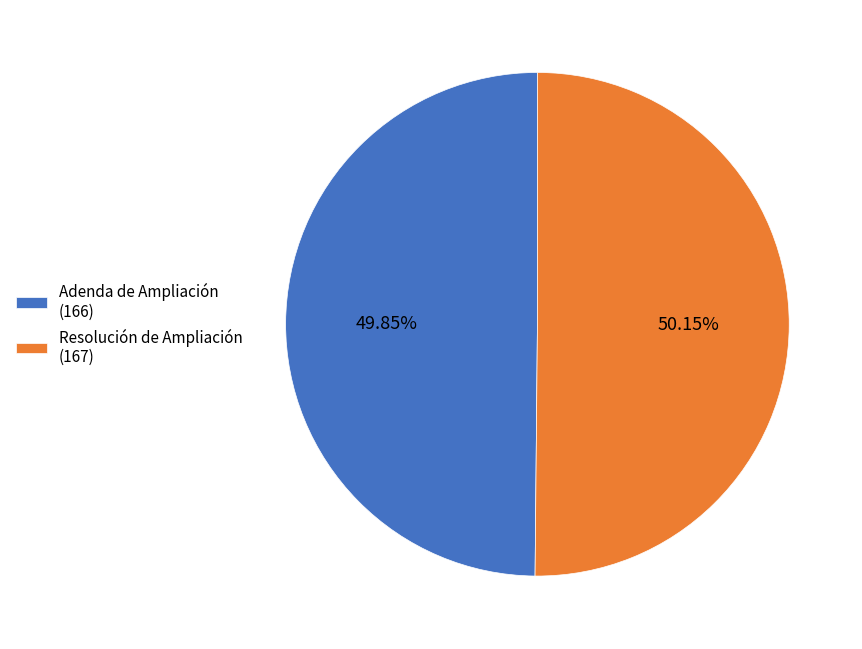

Approximately how many times larger is the value at Adenda de Ampliación (166) compared to Resolución de Ampliación (167)?

1.0